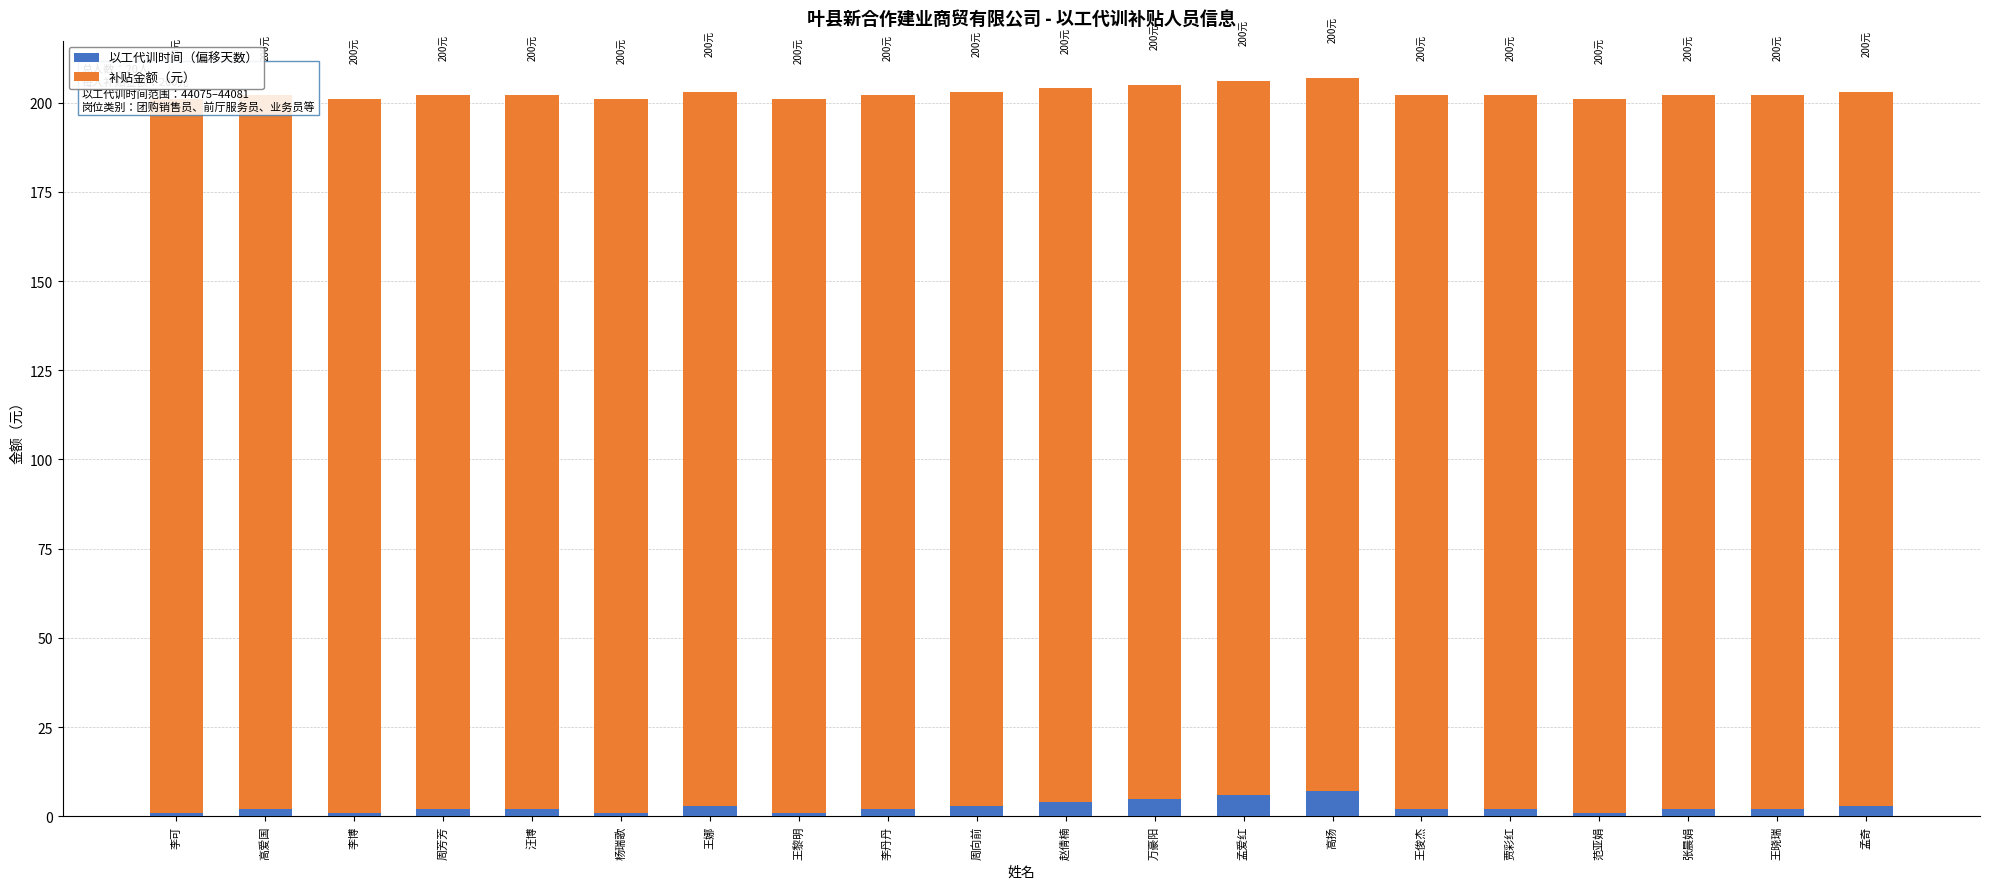

Is it true that 补贴金额（元） equals 200 at 王俊杰?

True